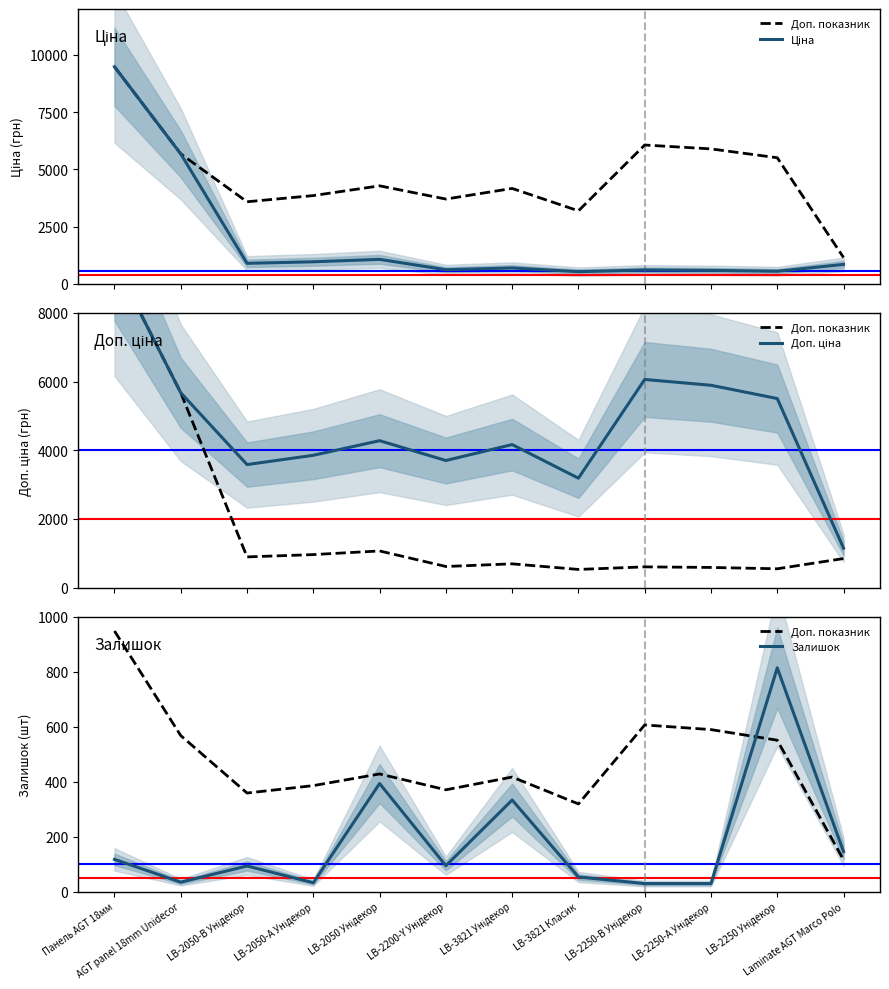

At how many categories does at least one series exceed 5741?

3